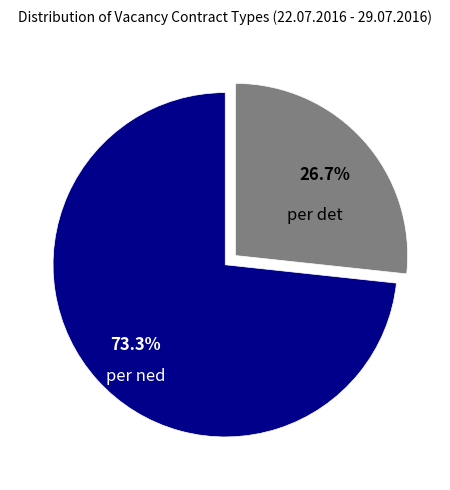

What is the ratio of the value at per ned to the value at per det?

2.7